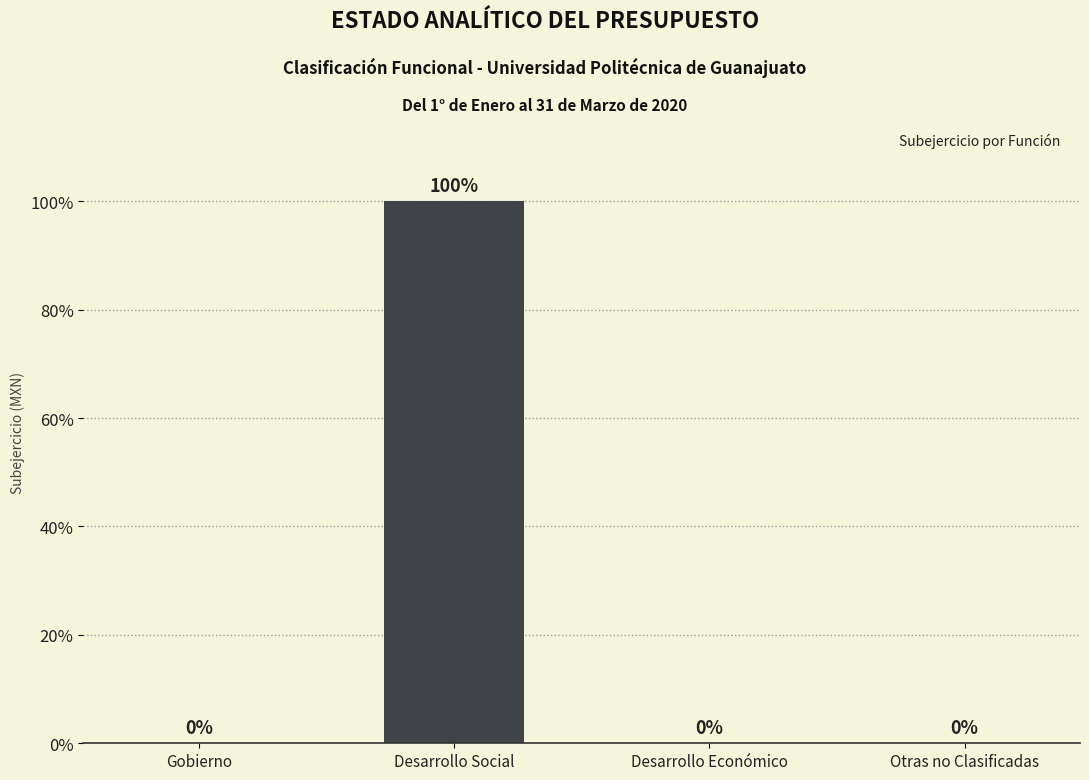

The chart shows a value of 0 at Otras no Clasificadas. True or false?

True